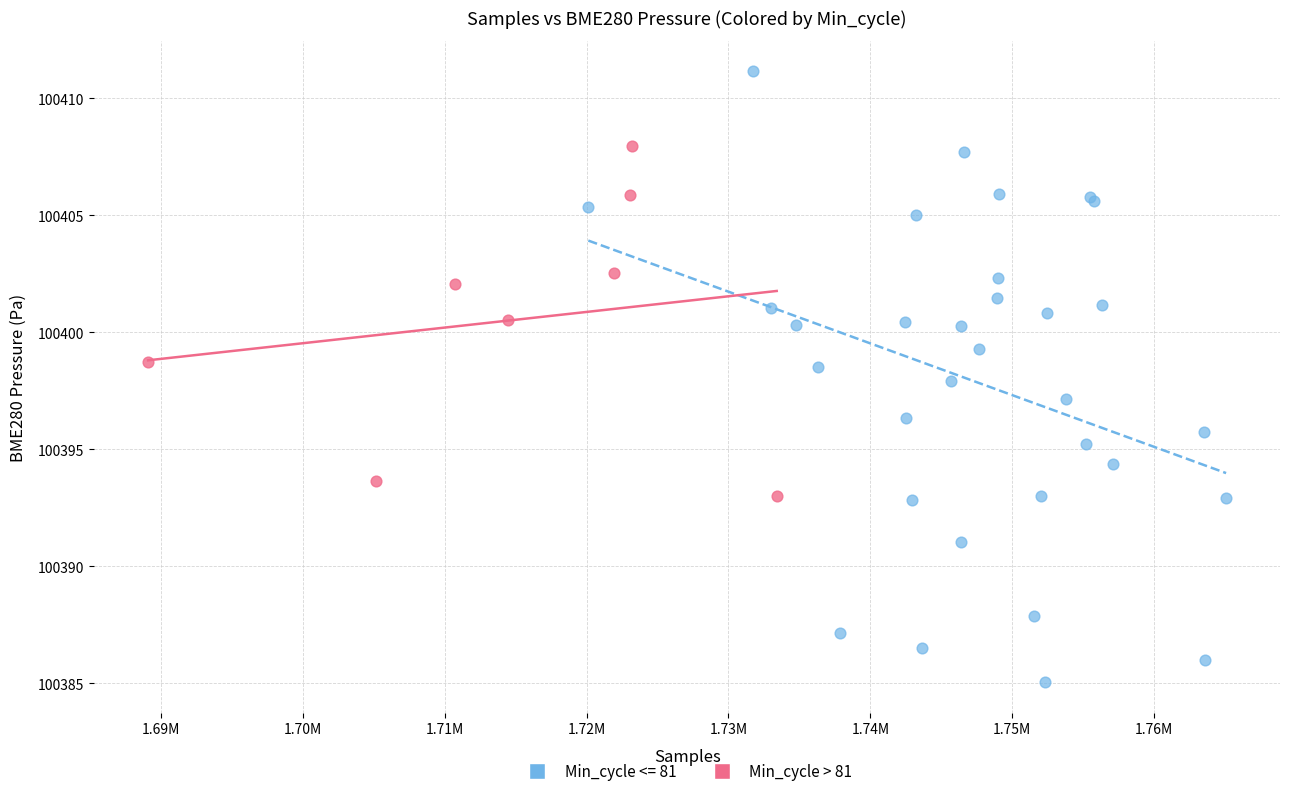

Which series has the widest spread of Y values?

Min_cycle <= 81